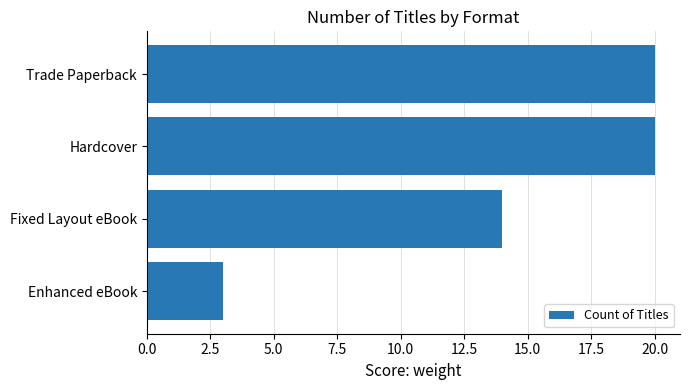

What is the average value?

14